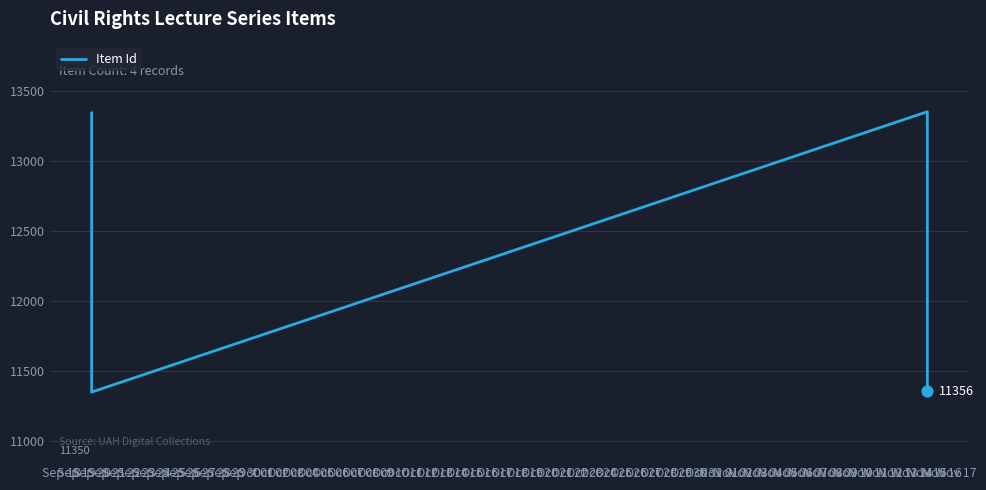

What is the change in value from Sep 20 to Nov 15?

-1989